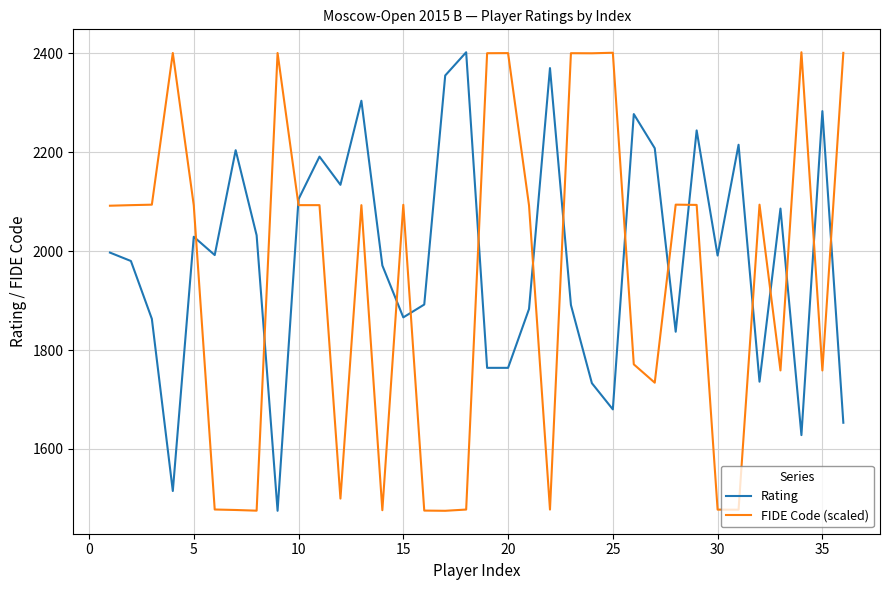

Which series ends up on top after the final intersection of Rating and FIDE Code (scaled)?

FIDE Code (scaled)